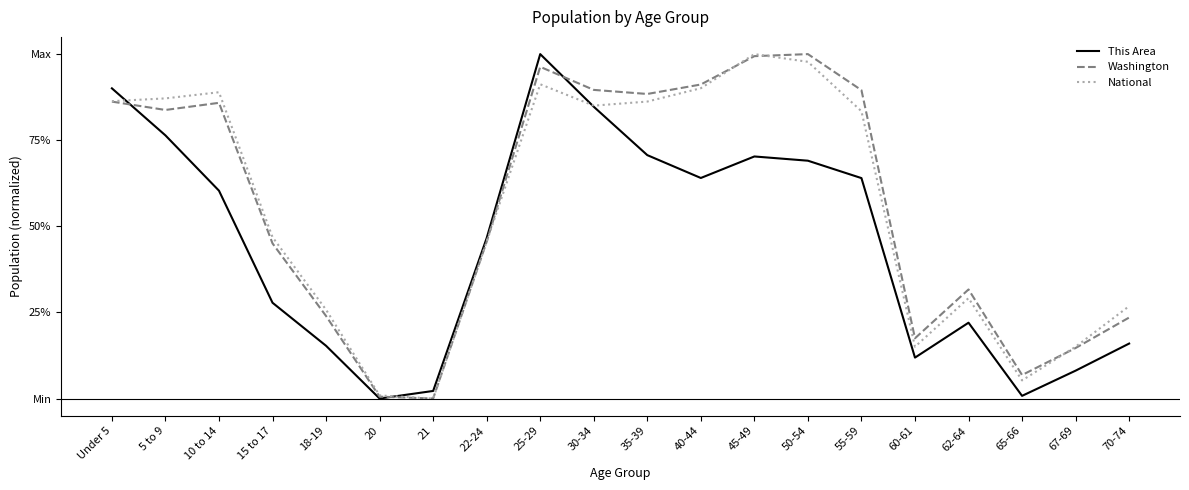

Does the chart have visible grid lines?

No